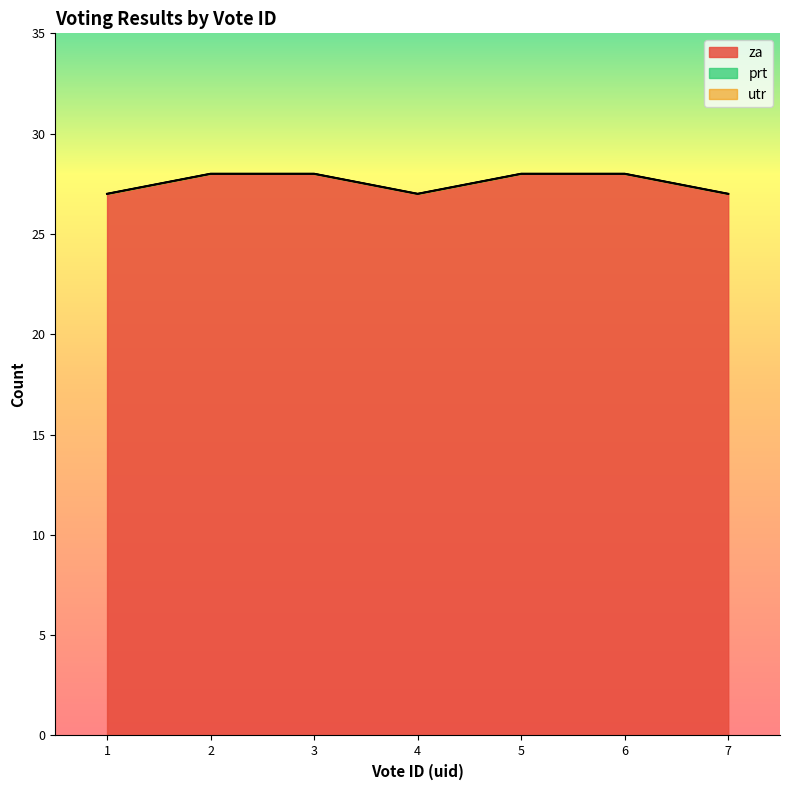

List the series in order of their peak value, lowest first.

prt, utr, za